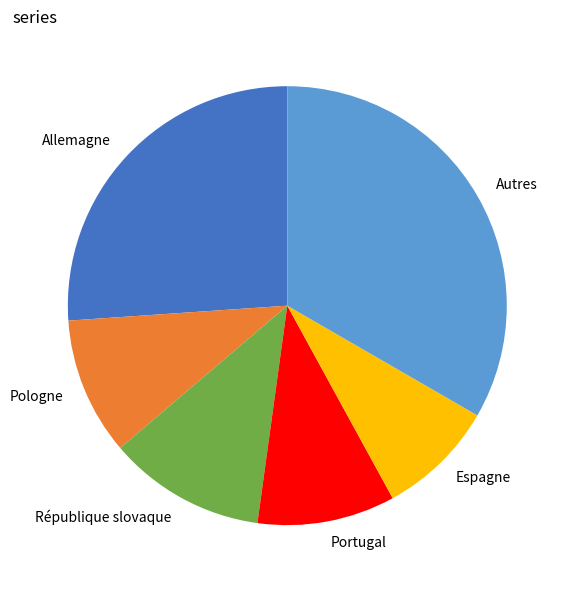

Does any single category account for the majority?

No